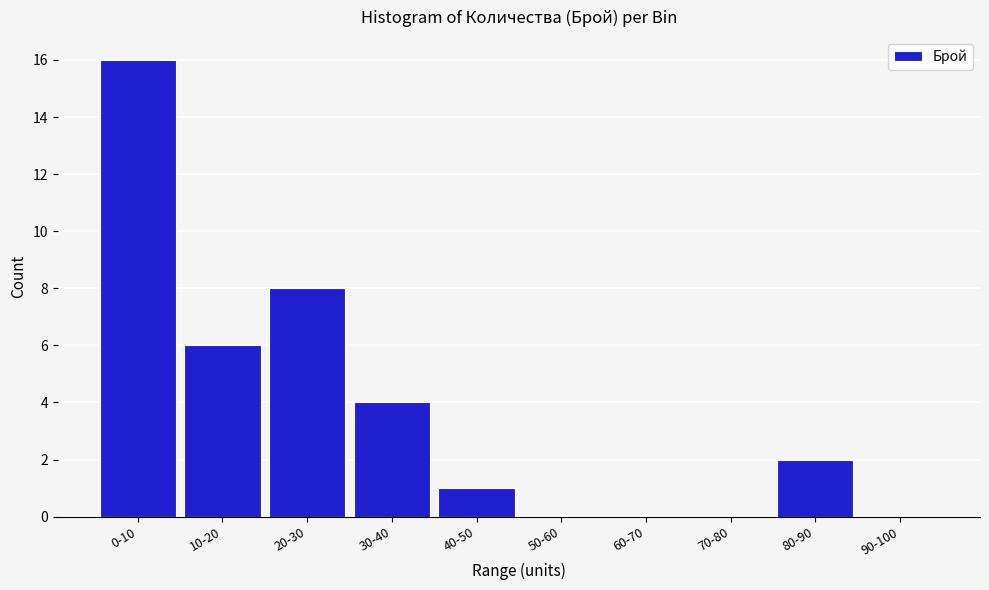

Reading left to right, transcribe all the data shown in this chart.

0-10=16	10-20=6	20-30=8	30-40=4	40-50=1	50-60=0	60-70=0	70-80=0	80-90=2	90-100=0